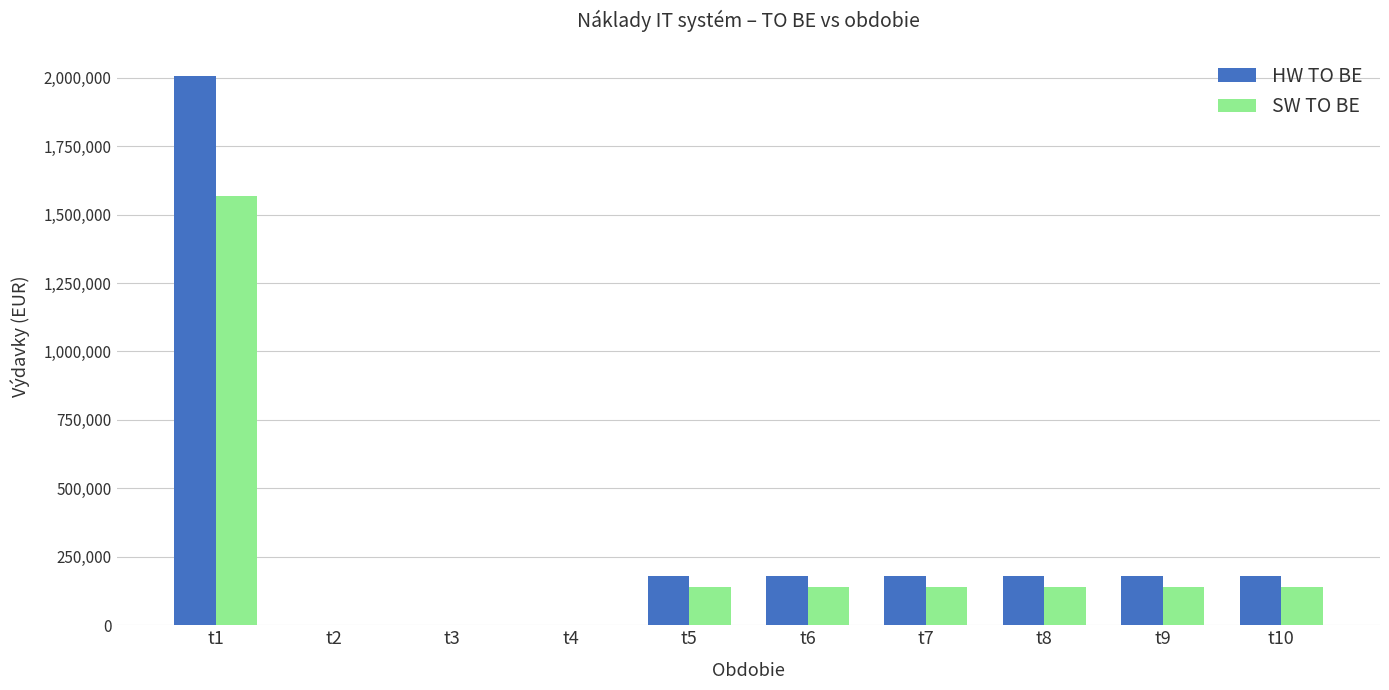

At which category is the sum across all series the highest?

t1